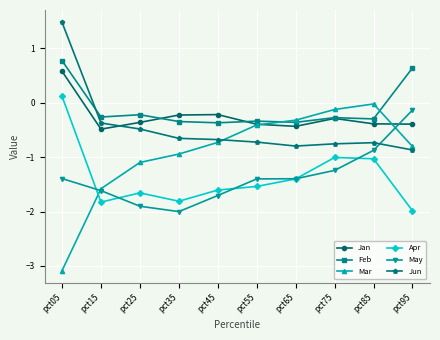

Where is the first local maximum for Mar?

pct85